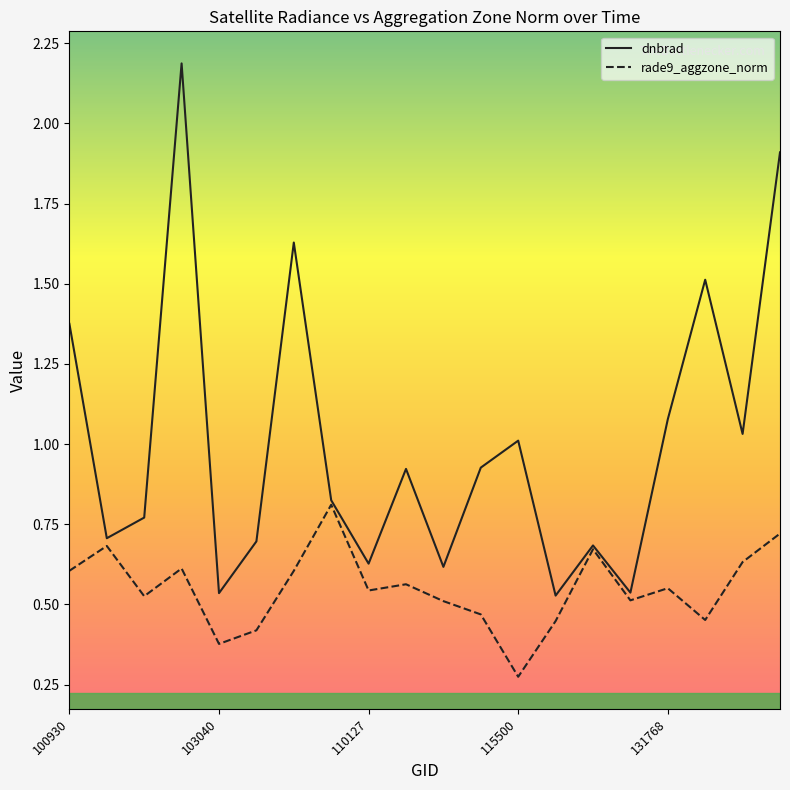

Which series has the largest total across all categories?

dnbrad